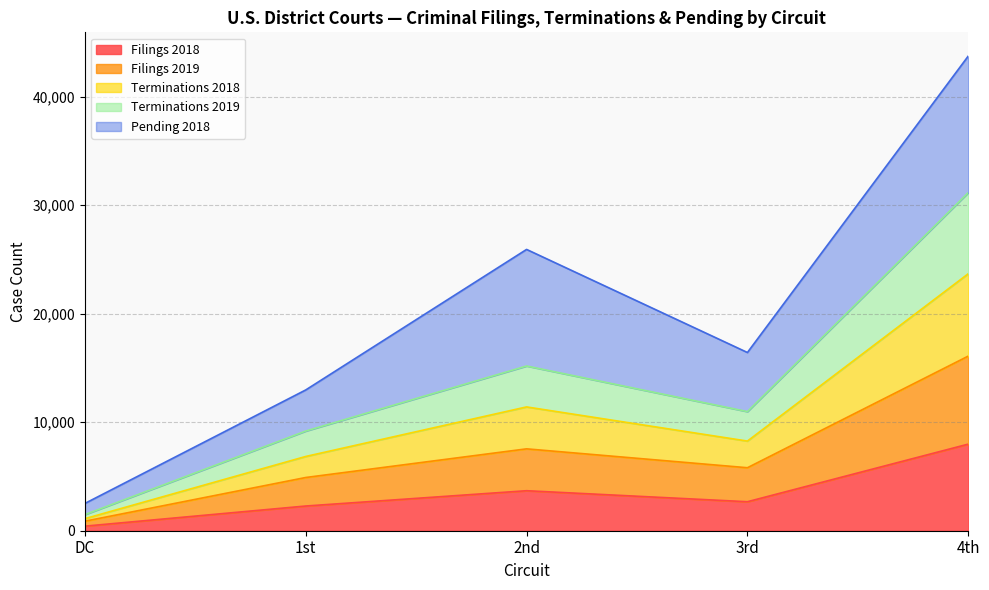

True or false: Terminations 2019 and Filings 2019 cross at least once.

False